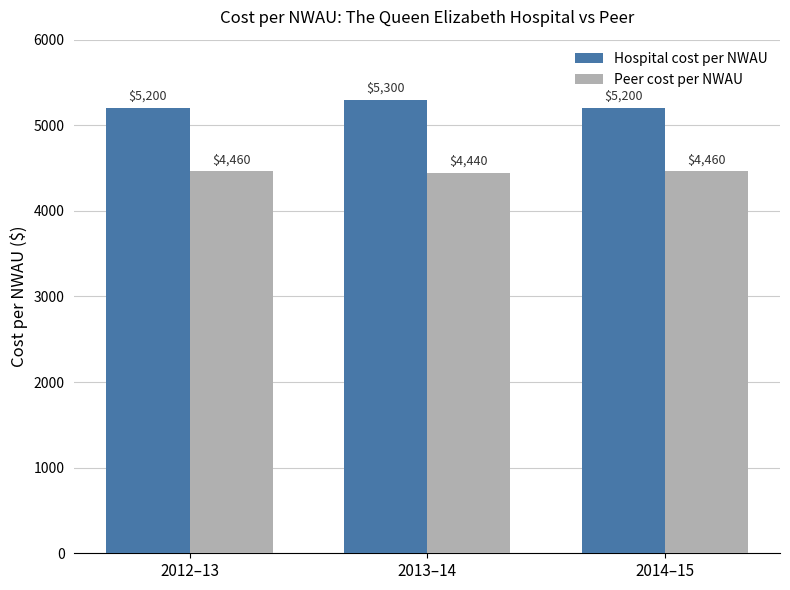

Are the bars horizontal?

No